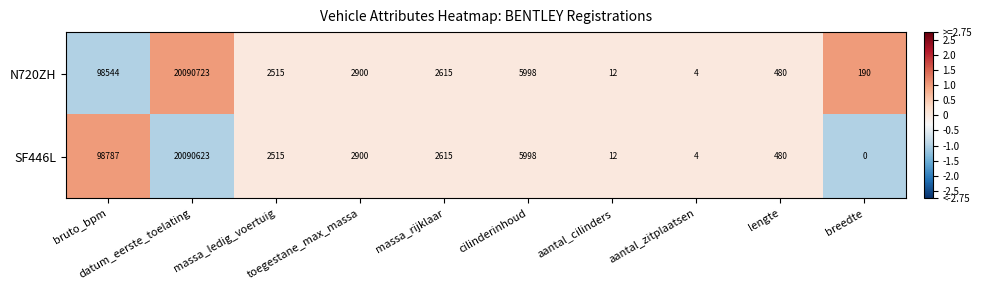

Read the N720ZH value at bruto_bpm, to the nearest 10.

98540